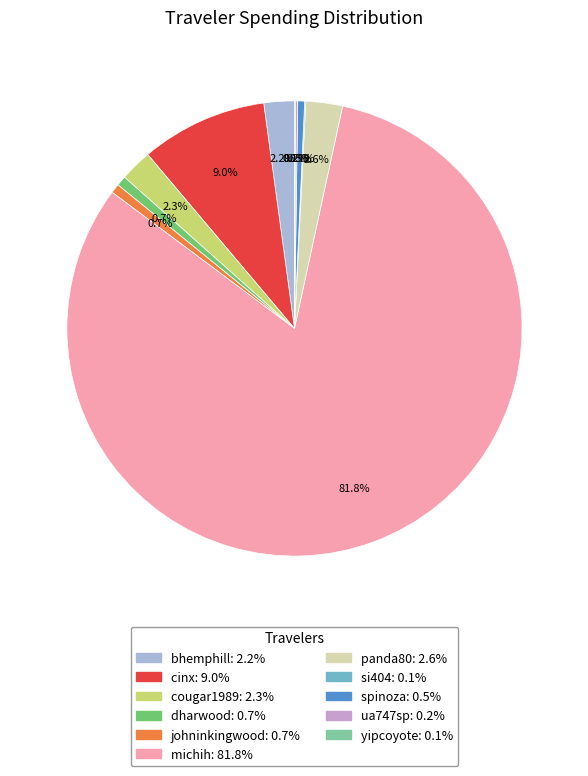

Which slice represents more than half of the pie?

michih